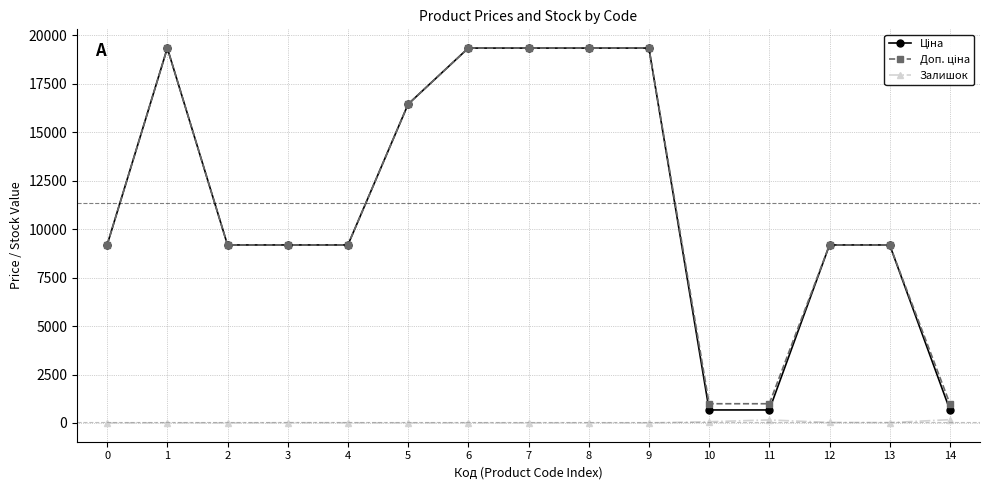

True or false: Залишок has more than 1 points higher than both neighbors.

True